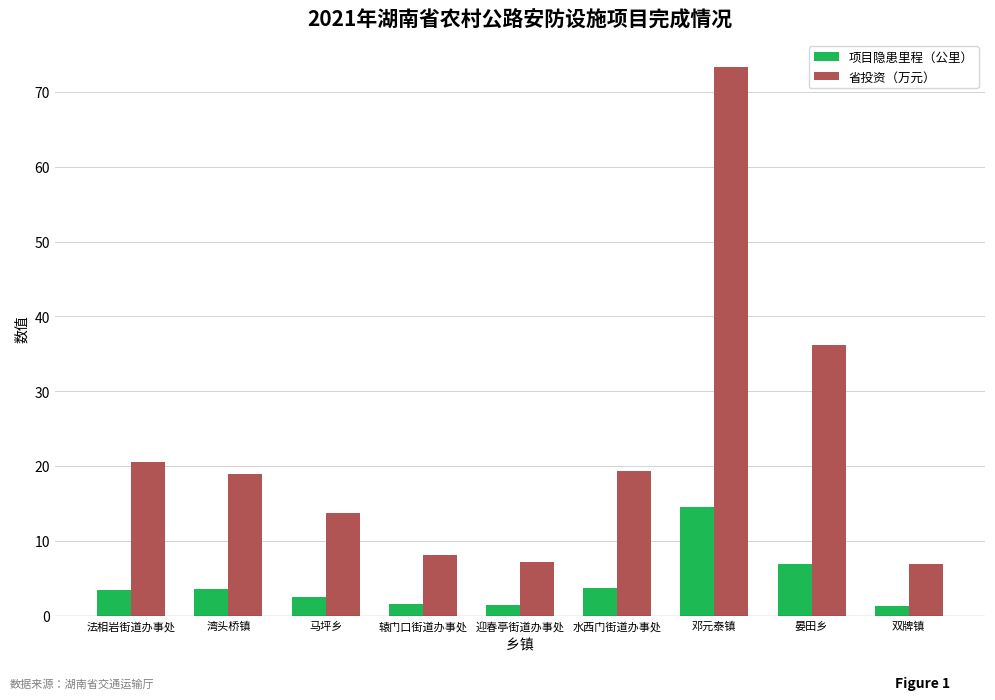

Is it true that 省投资（万元） equals 102.1 at 邓元泰镇?

False